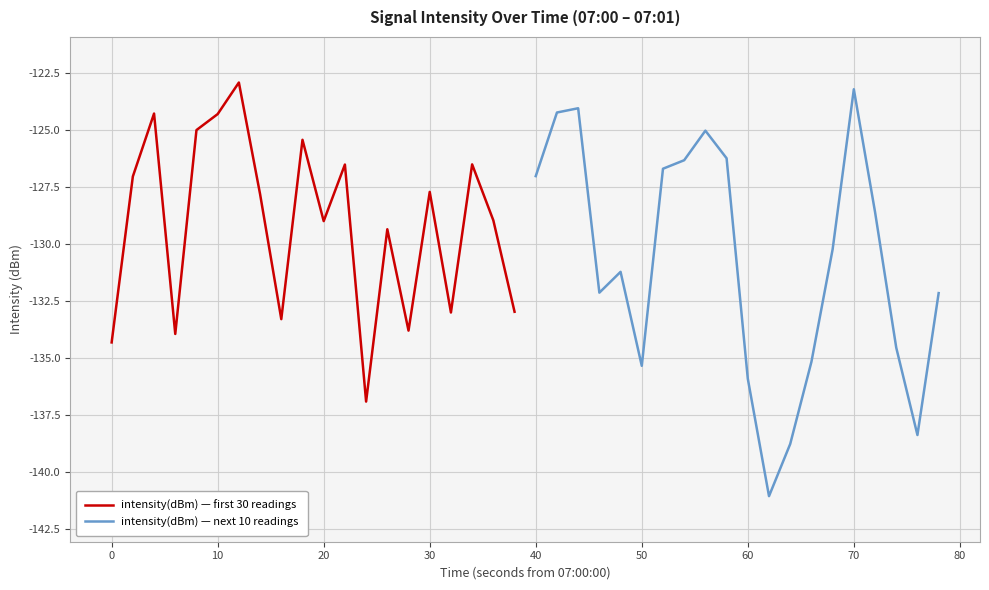

How many values in the intensity(dBm) — next 10 readings series are below -130?

11